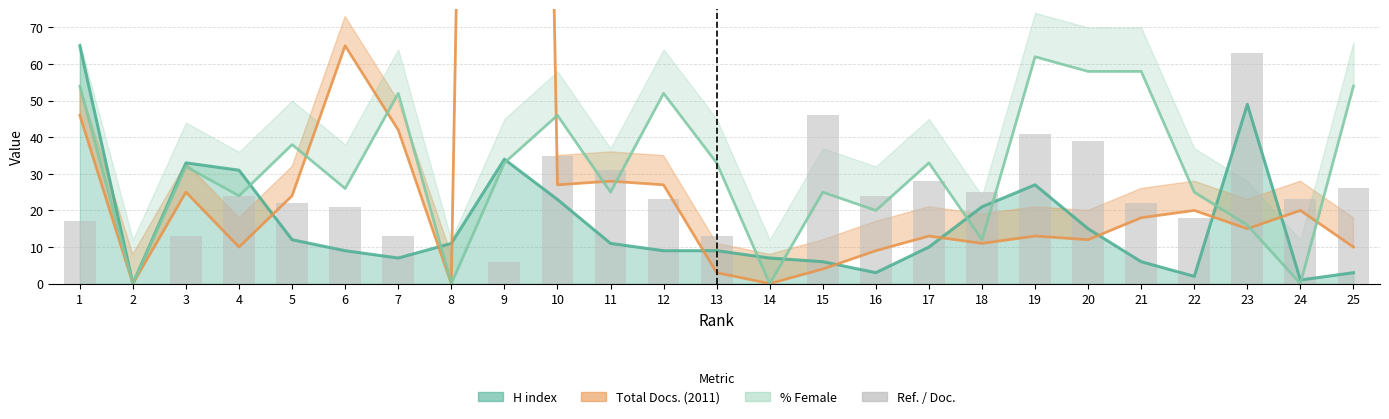

What is the average value?

23